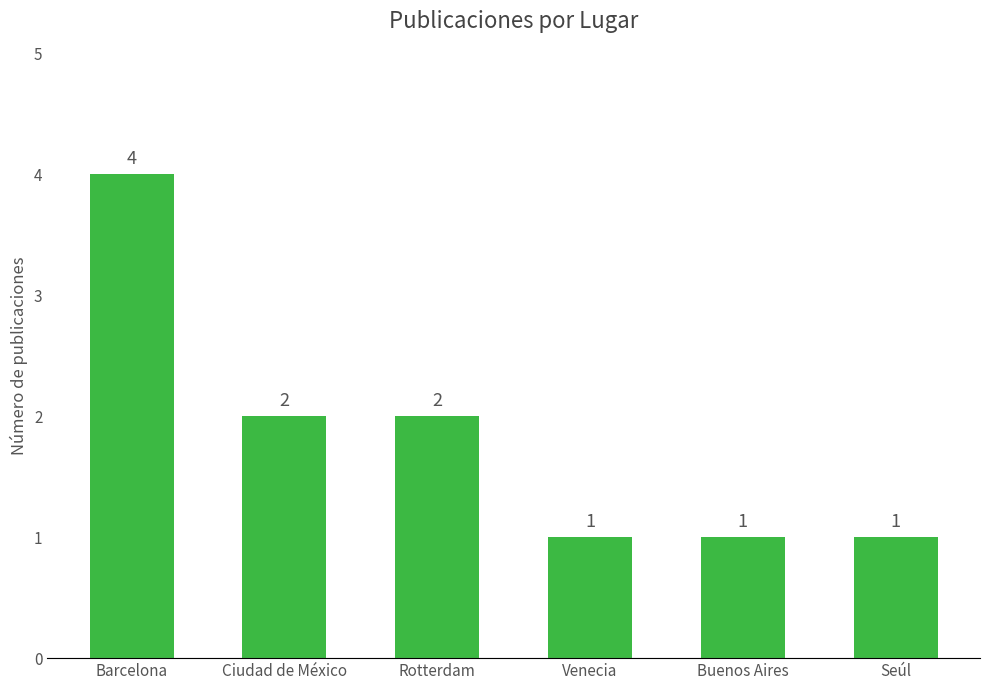

What is the label of the 1st bar from the right?

Seúl